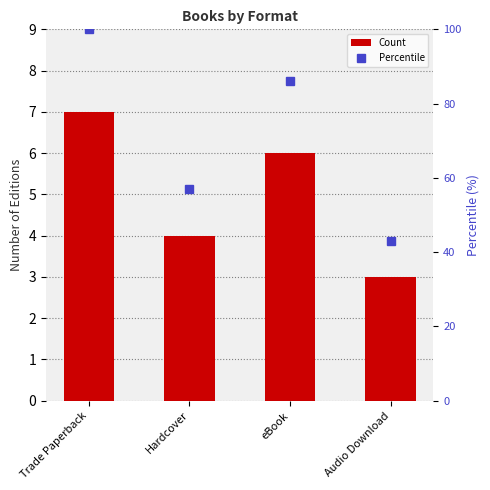

What is the average value of the Percentile series?

72